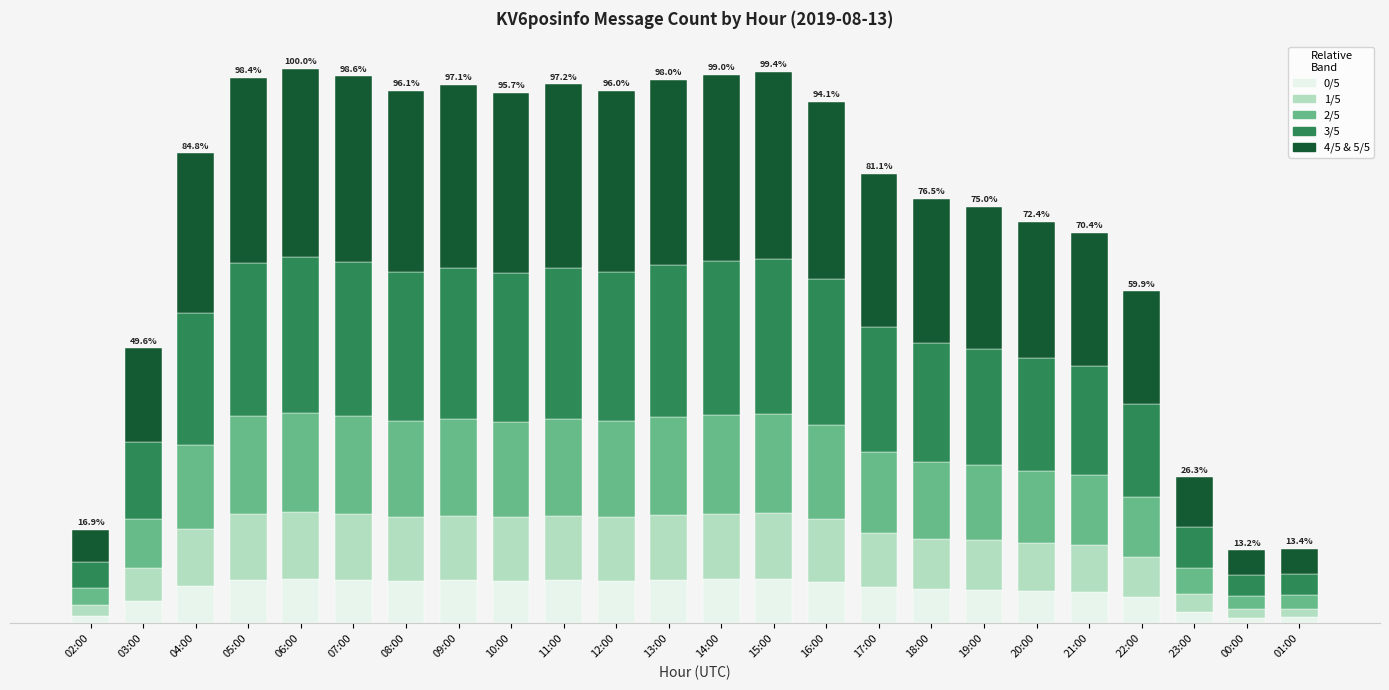

What is the label of the 3rd bar from the left?

04:00